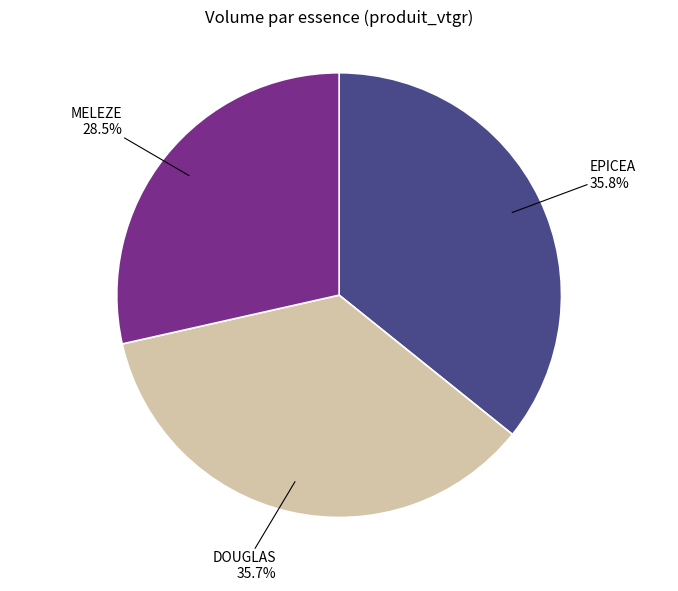

Does any single category account for the majority?

No